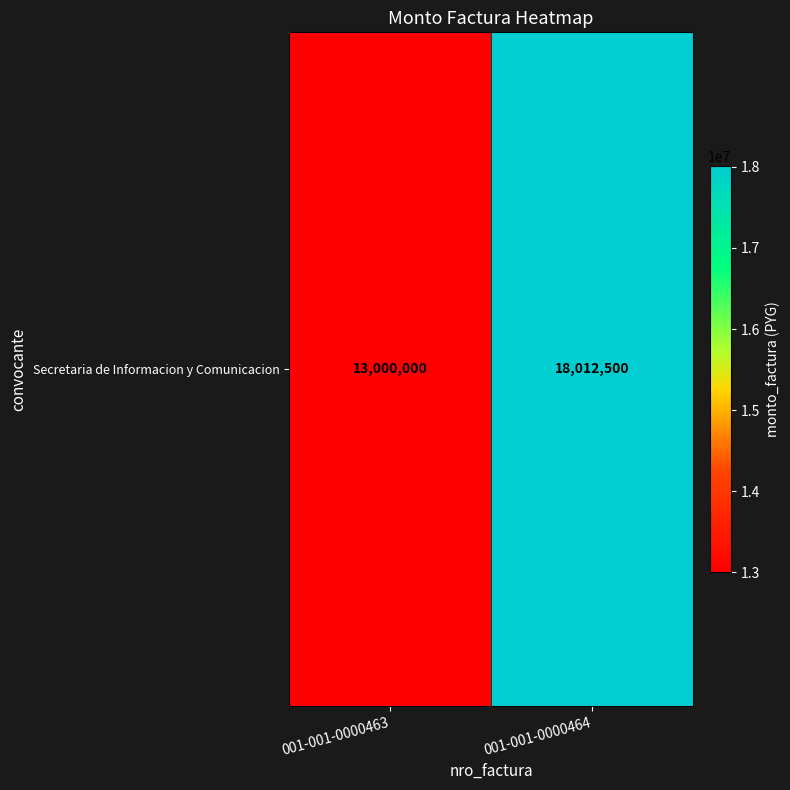

What is the change in value from 001-001-0000463 to 001-001-0000464?

+5012500